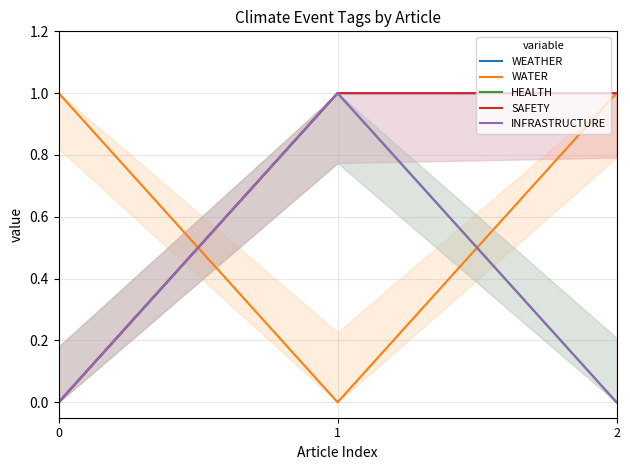

What are all the series names shown in the legend?

WEATHER, WATER, HEALTH, SAFETY, INFRASTRUCTURE